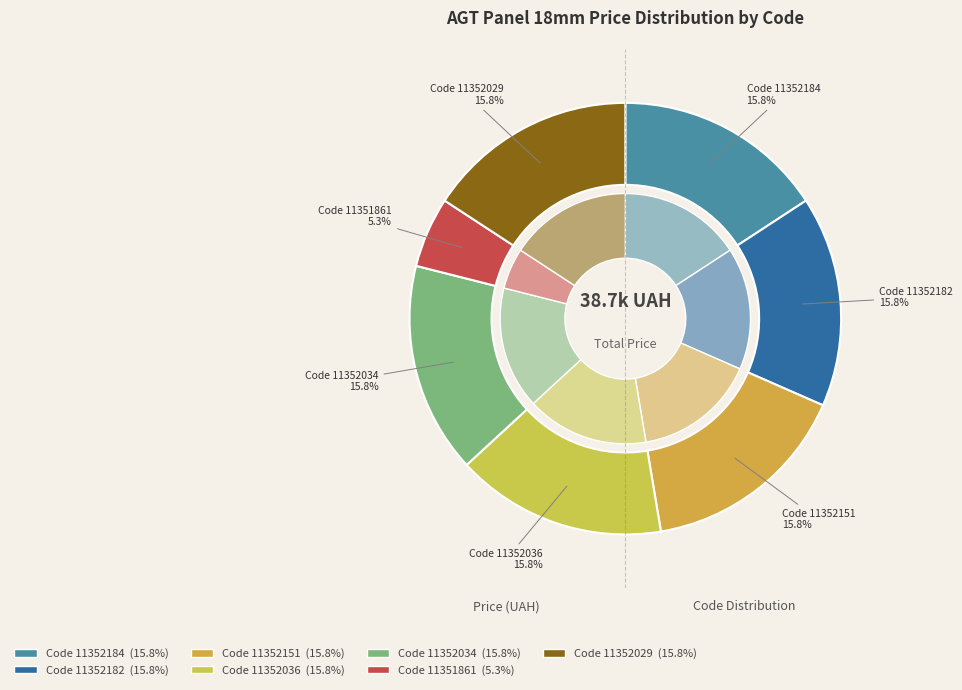

How many slices are in this pie chart?

7